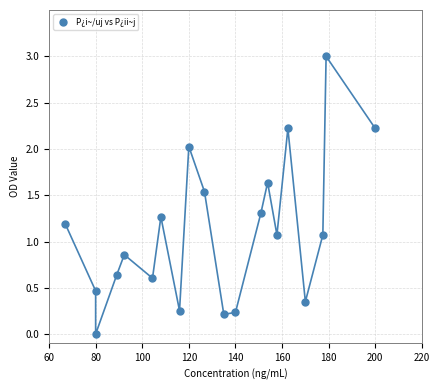

What is the range of Y values (max minus min)?

3.0